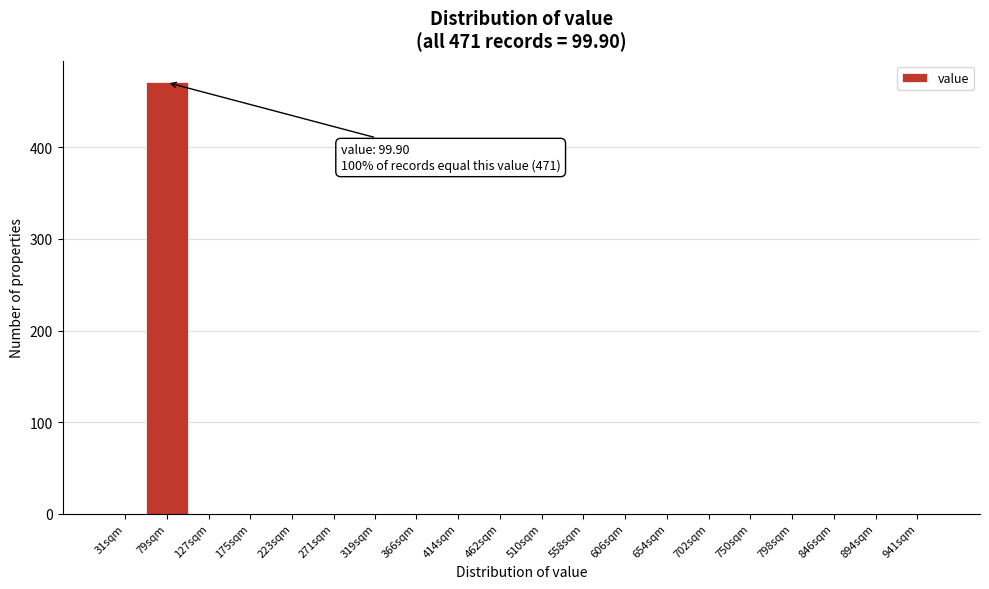

Reading right to left, transcribe all the data shown in this chart.

941sqm=0	894sqm=0	846sqm=0	798sqm=0	750sqm=0	702sqm=0	654sqm=0	606sqm=0	558sqm=0	510sqm=0	462sqm=0	414sqm=0	366sqm=0	319sqm=0	271sqm=0	223sqm=0	175sqm=0	127sqm=0	79sqm=471	31sqm=0